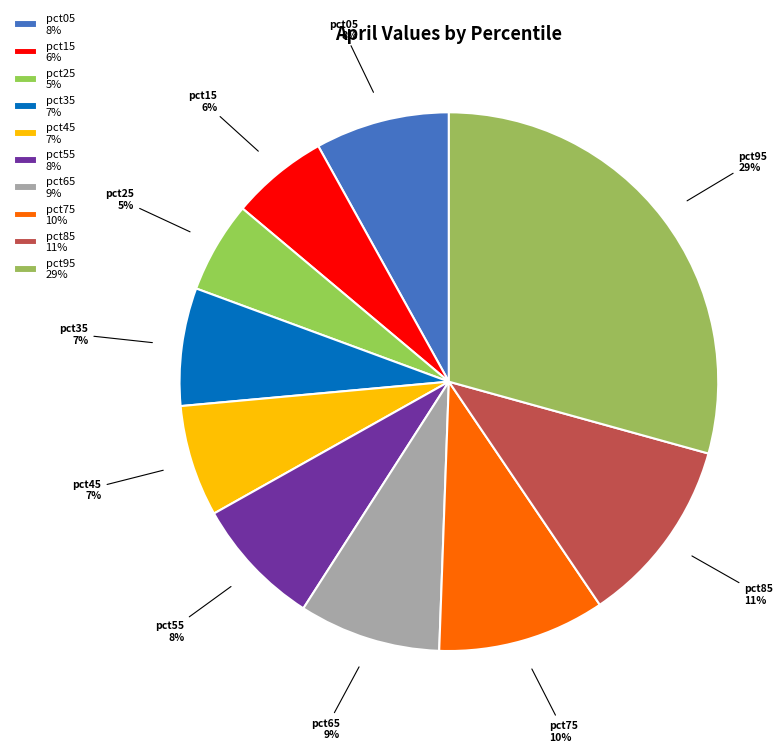

How many segments does this pie chart have?

10